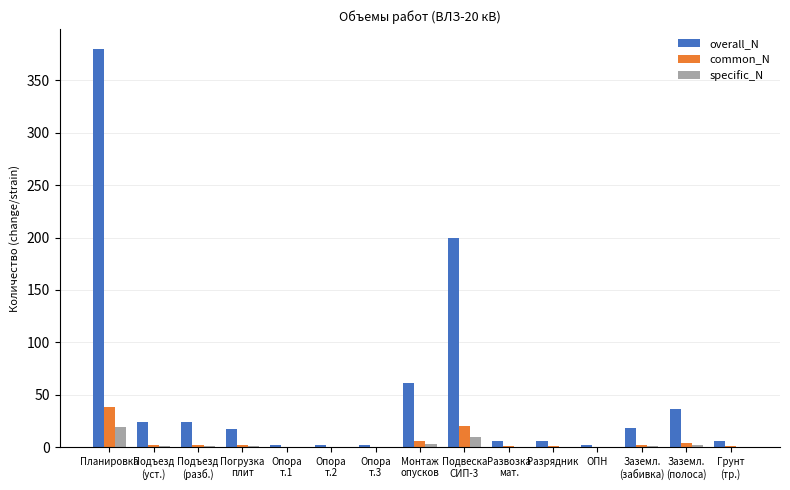

Which series has the largest total across all categories?

overall_N